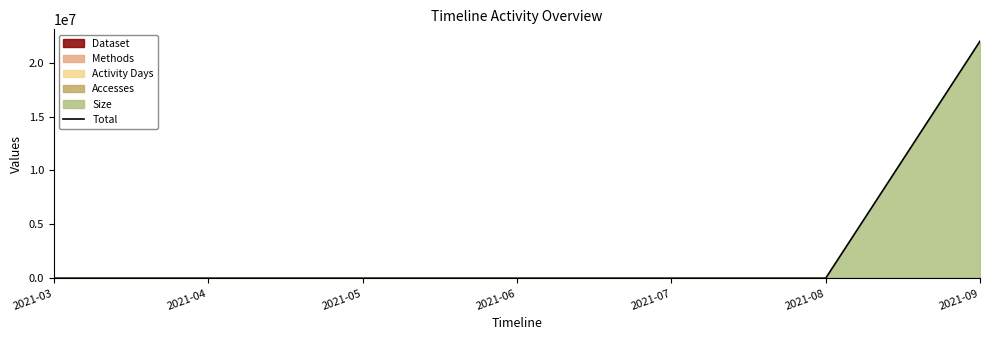

What is the difference between the maximum and second lowest values?

21985603